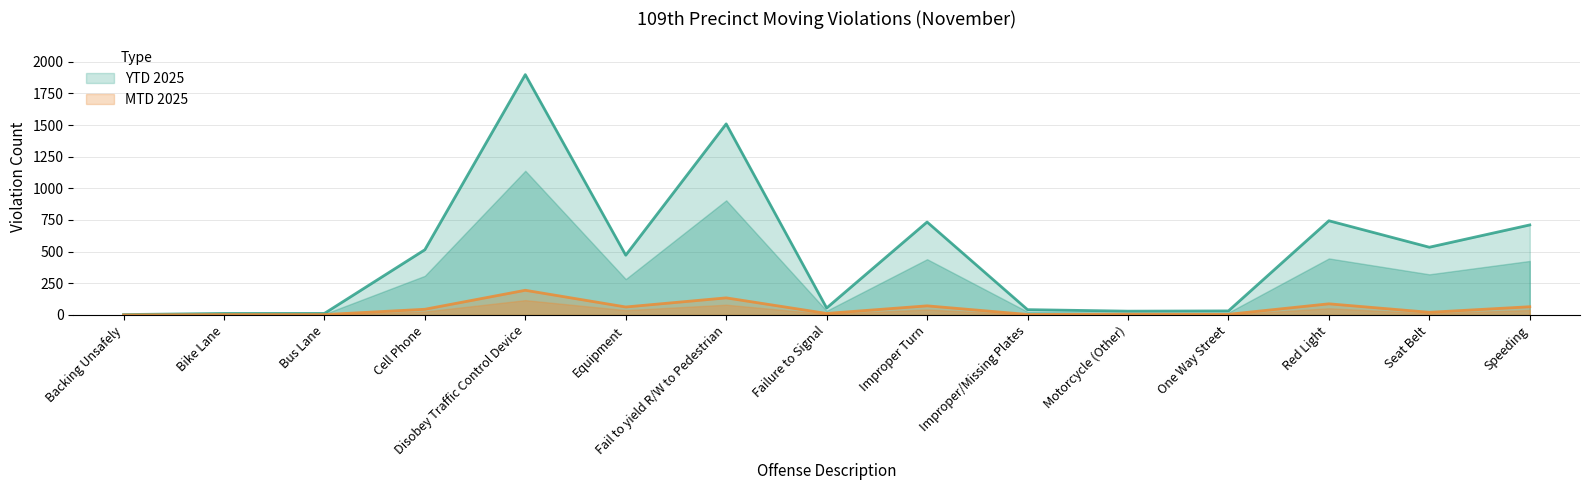

Which series has the widest spread of values?

YTD 2025